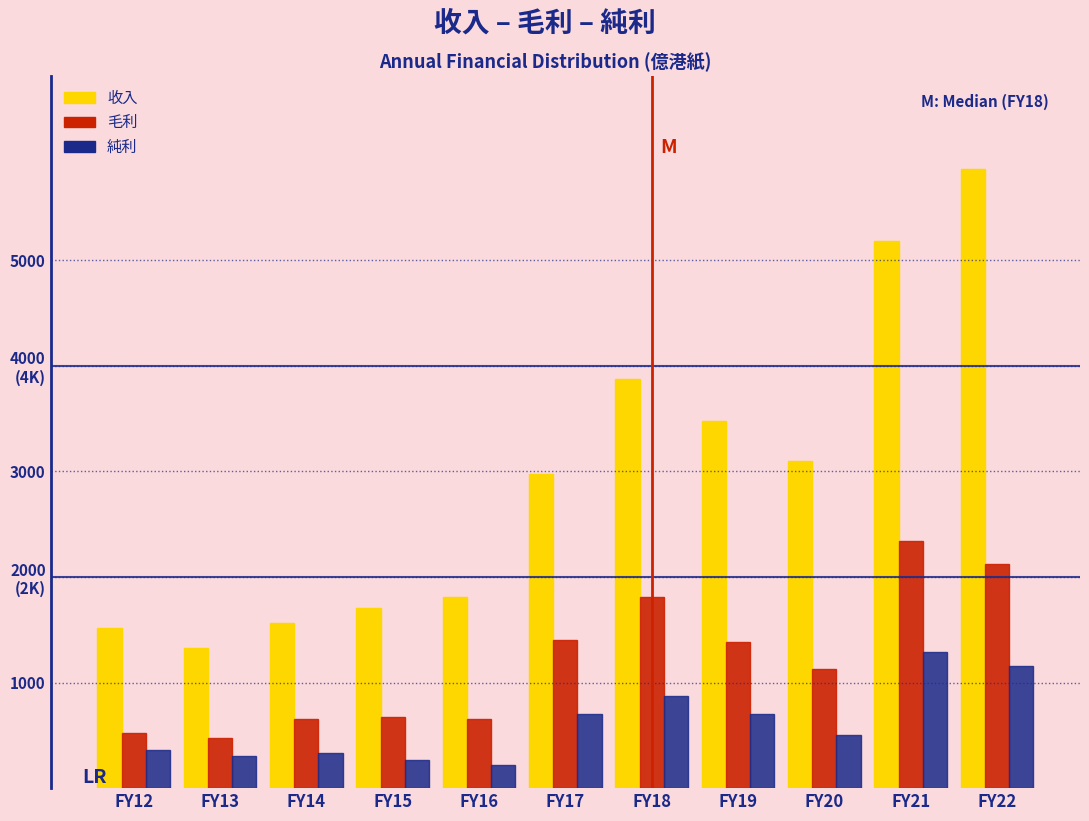

What are all the series names shown in the legend?

收入, 毛利, 純利